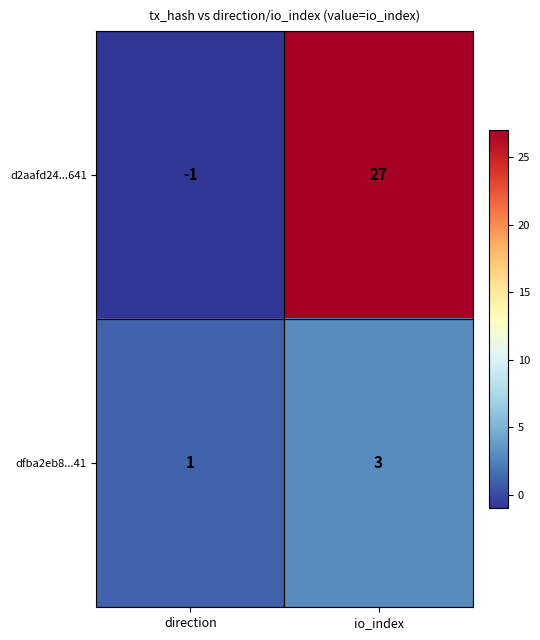

Rank the series by their maximum value, from lowest to highest.

dfba2eb8...41, d2aafd24...641